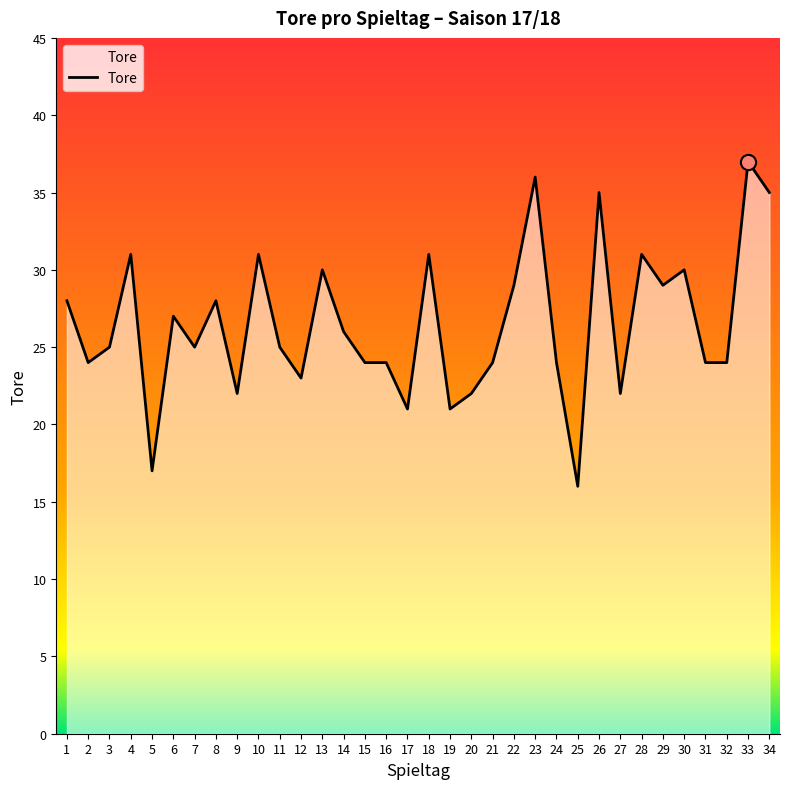

What is the ratio of the value at 16 to the value at 14?

0.9